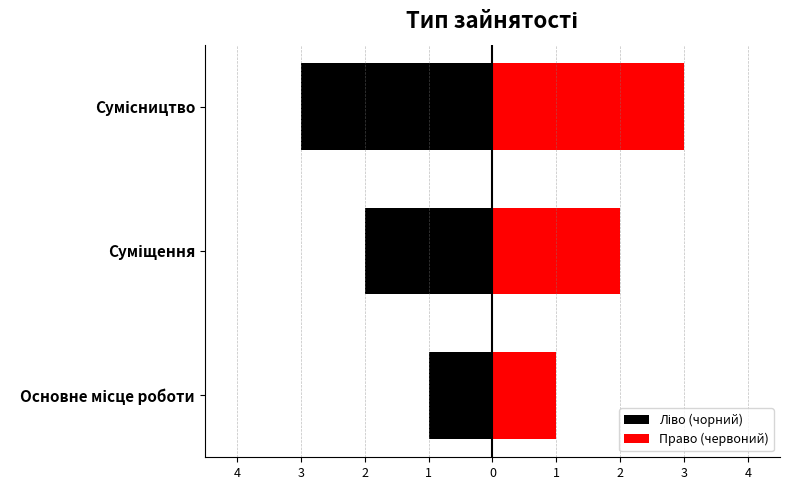

Between 3 and 4, which is larger?

4